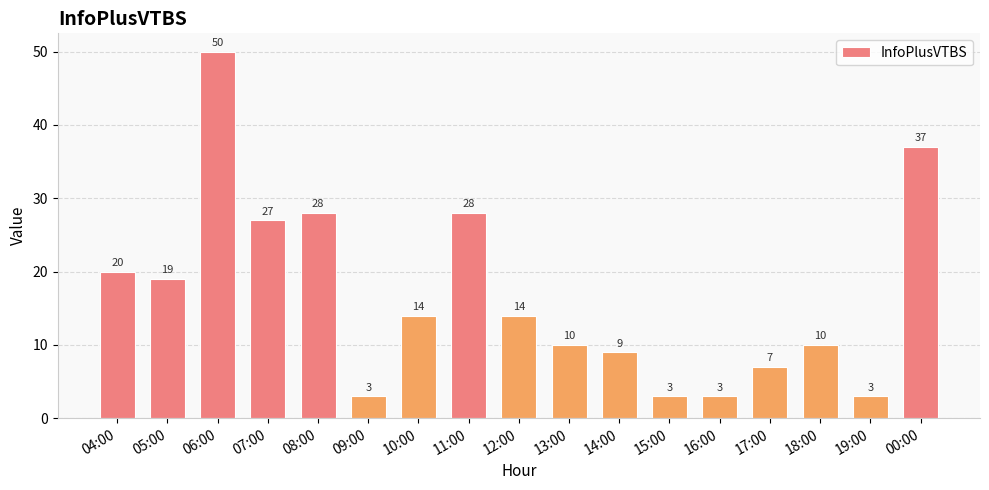

What is the minimum value shown in the chart?

3